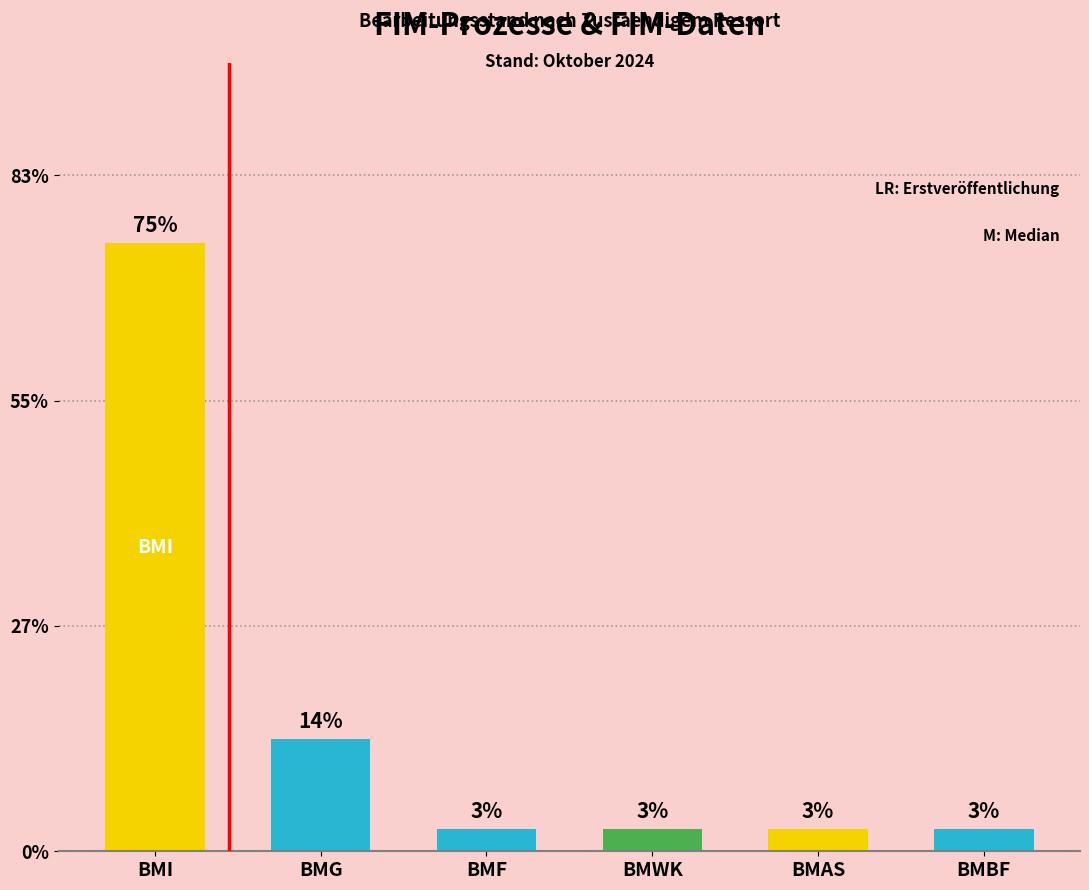

Is it true that the value at BMG is 8?

False